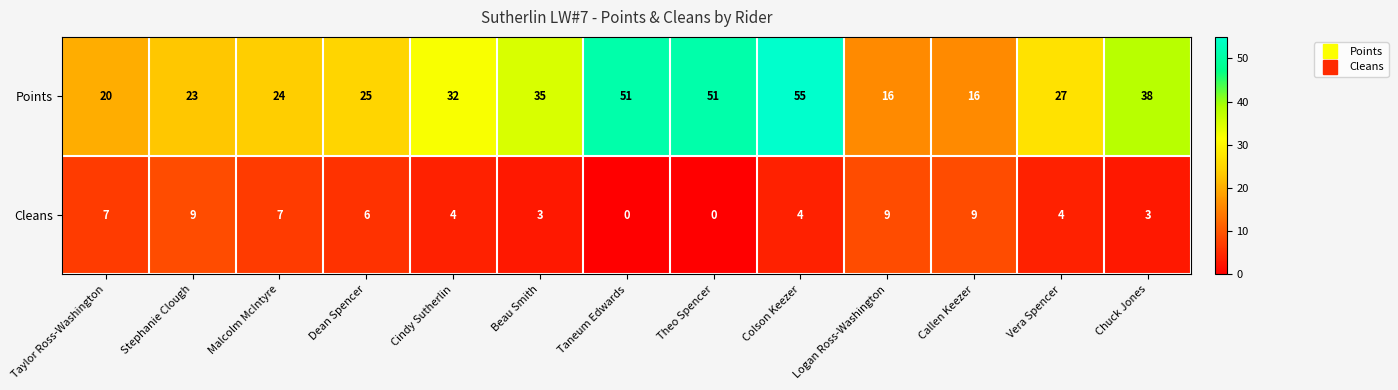

What is the difference between the second highest and second lowest values in the Points series?

35